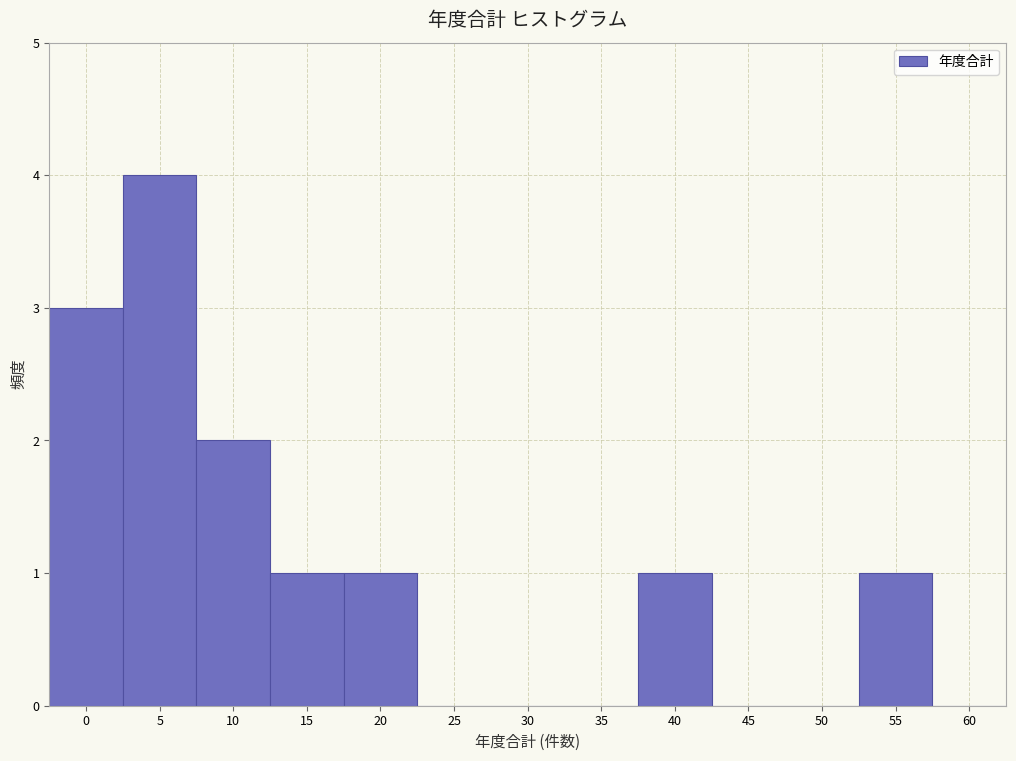

Reading left to right, extract all data points from this chart.

0=3	5=4	10=2	15=1	20=1	25=0	30=0	35=0	40=1	45=0	50=0	55=1	60=0